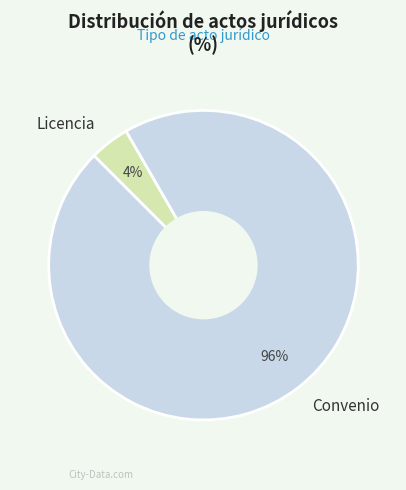

To the nearest percent, what percentage of the pie is Convenio?

96%